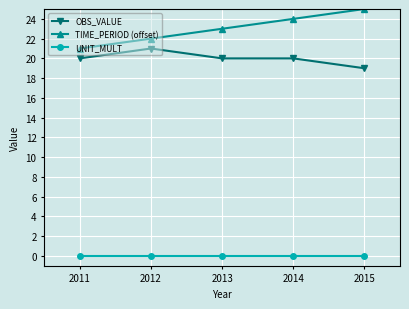

Is this an area chart (filled region under the line)?

No